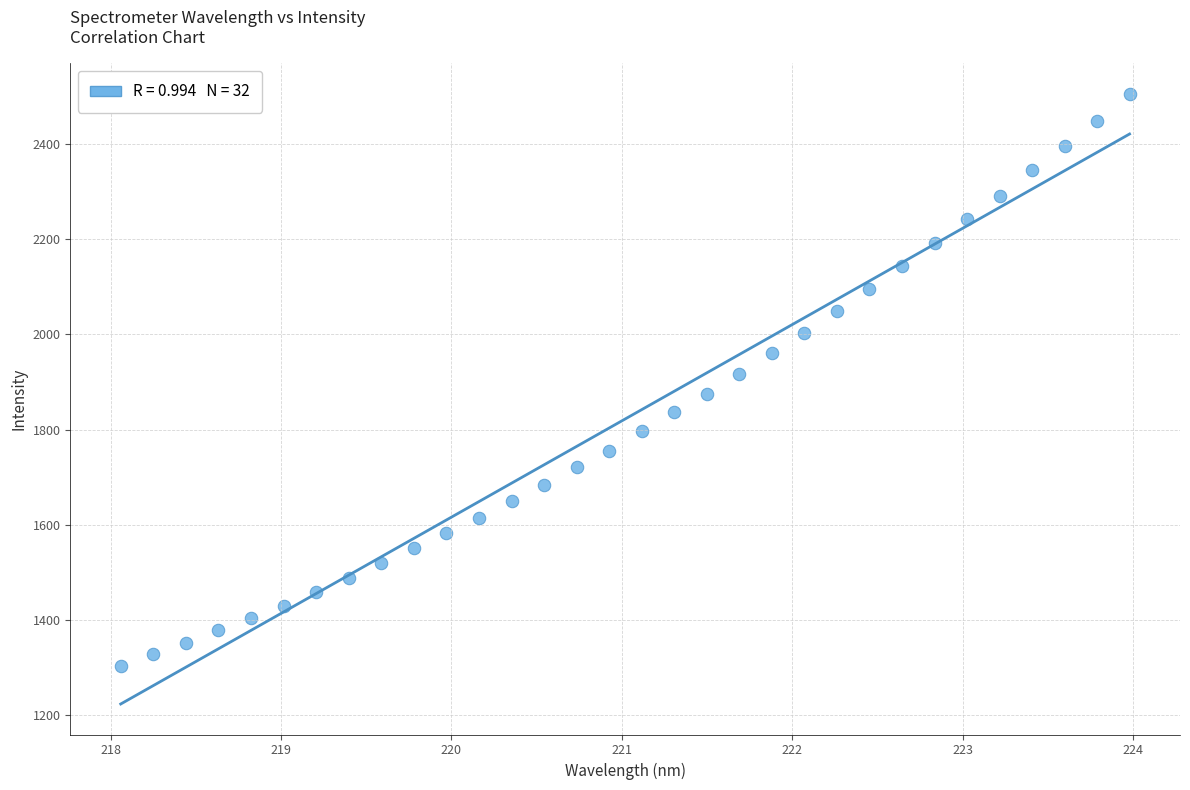

What is the range of X values (max minus min)?

5.9